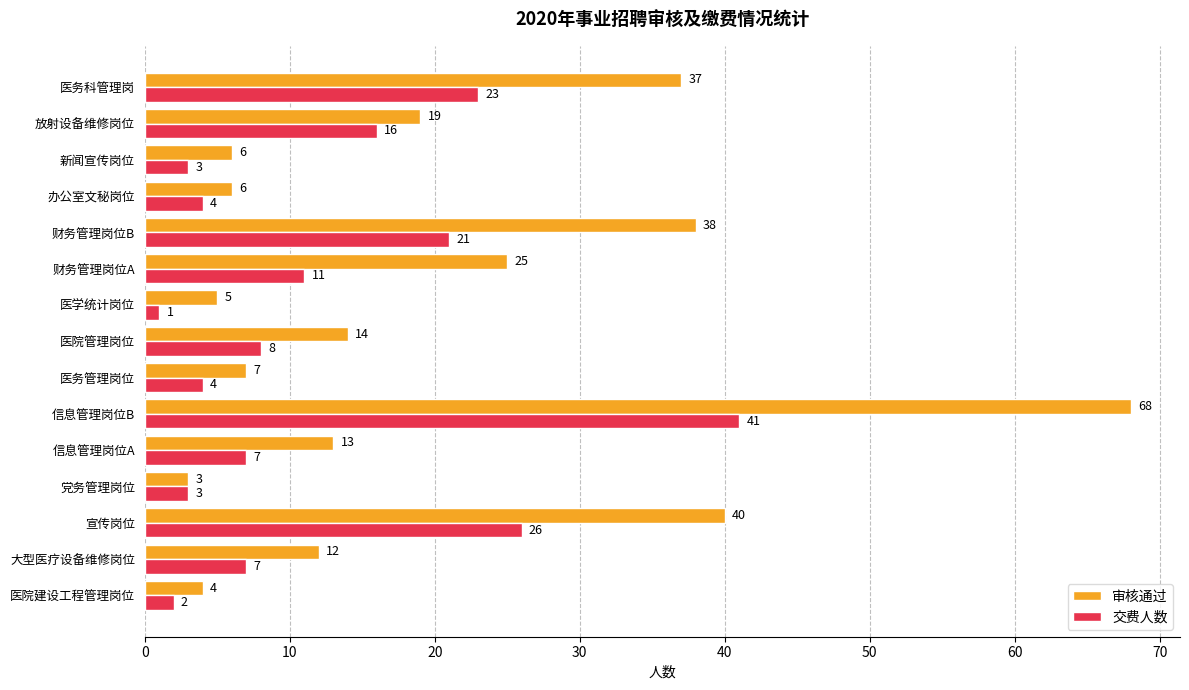

What is the difference between the second highest and minimum values in the 审核通过 series?

37